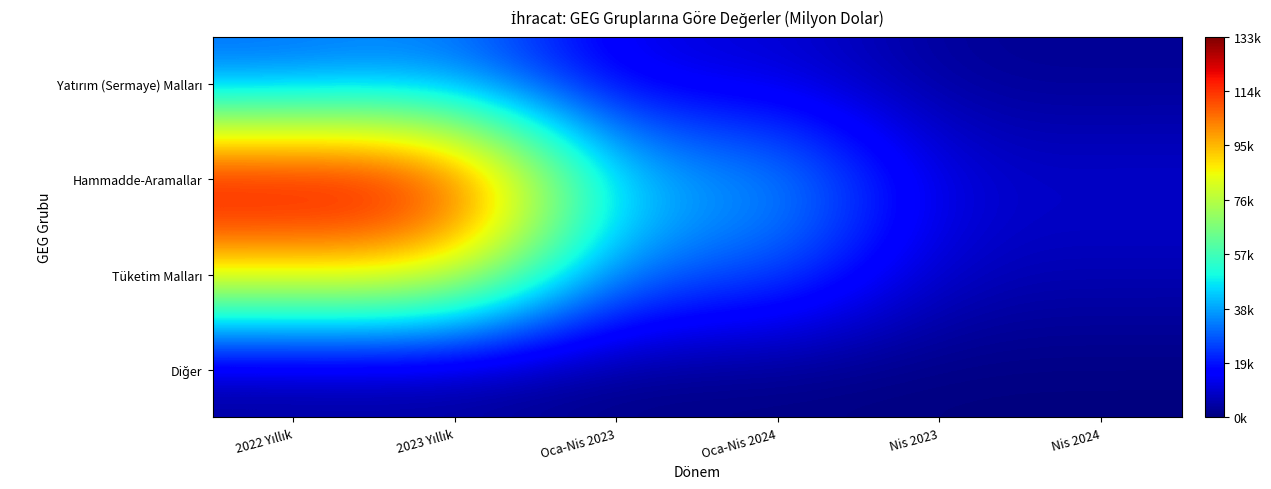

What is the spread (max minus min) of values at Oca-Nis 2024?

41199.0